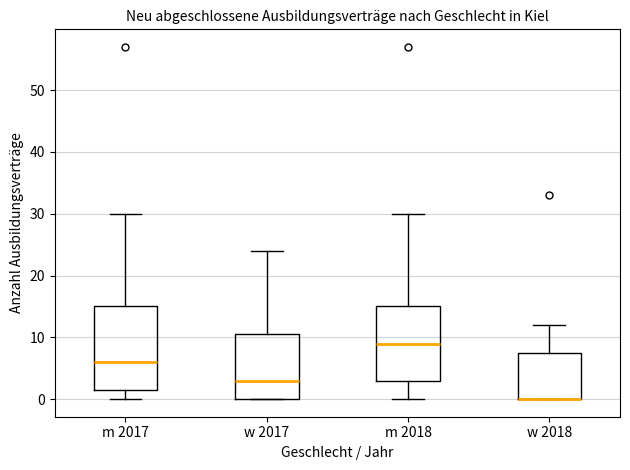

Where is the lower edge of the box for w 2018 on the y-axis? The values are not printed on the chart, so give them approximately, as read against the axis.

0